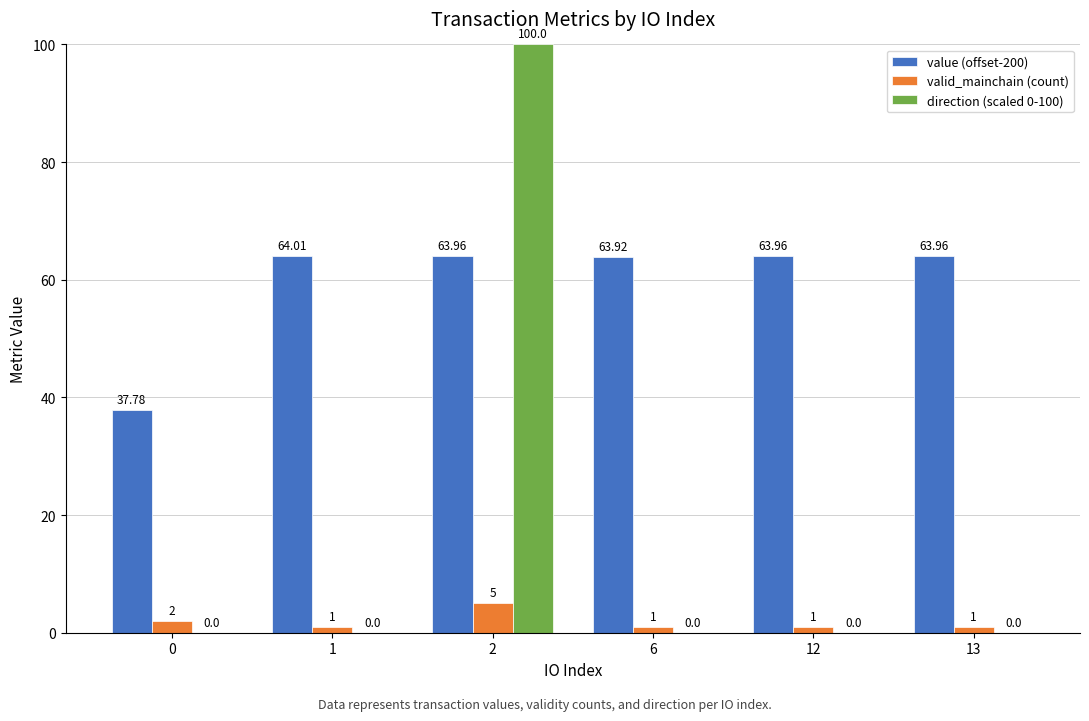

Are the bars horizontal?

No